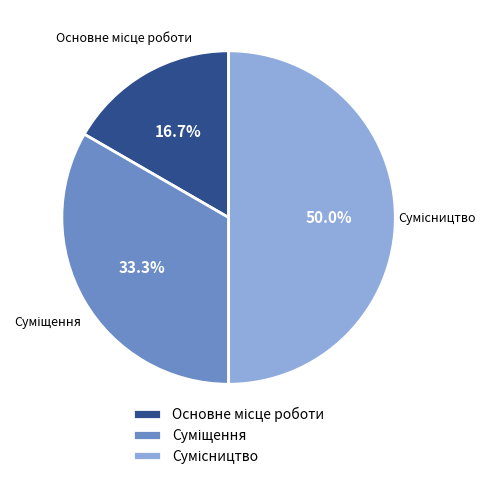

Count the number of slices in the pie.

3